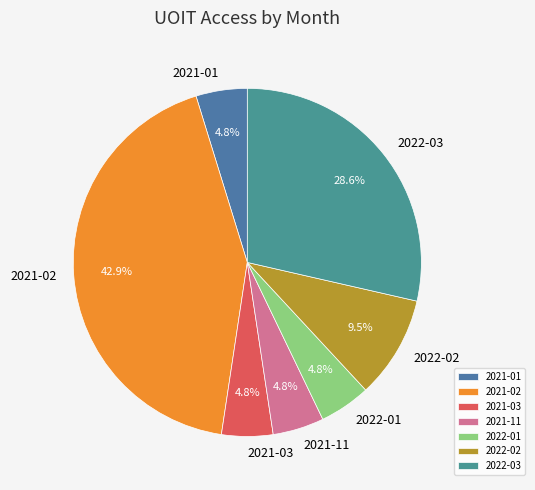

Is there any slice that represents more than half of the pie?

No